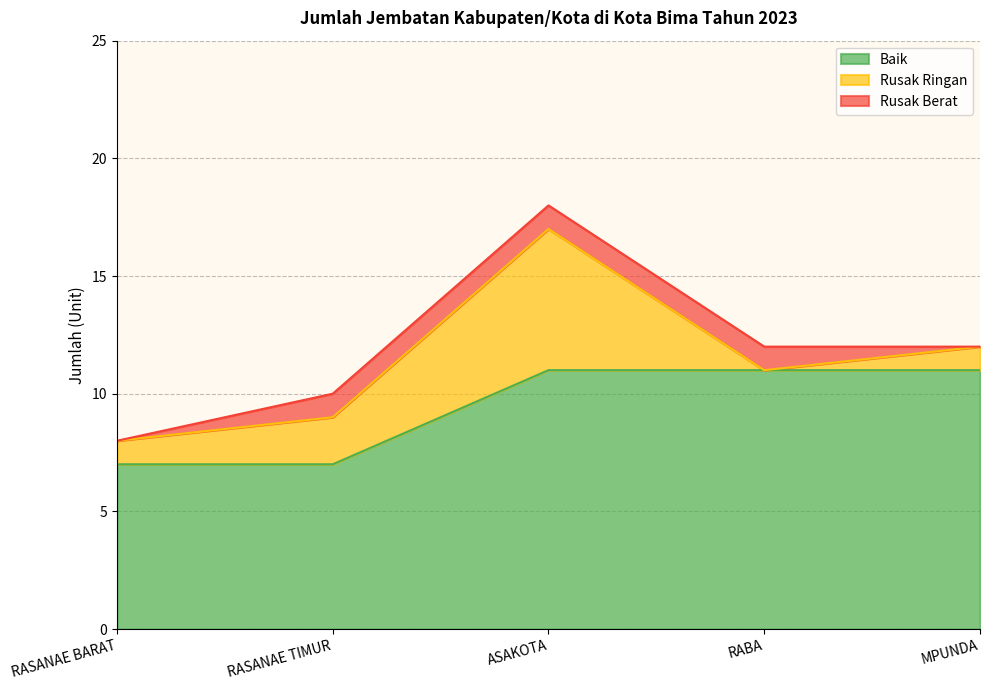

The value of Rusak Berat at RABA is 1. True or false?

True